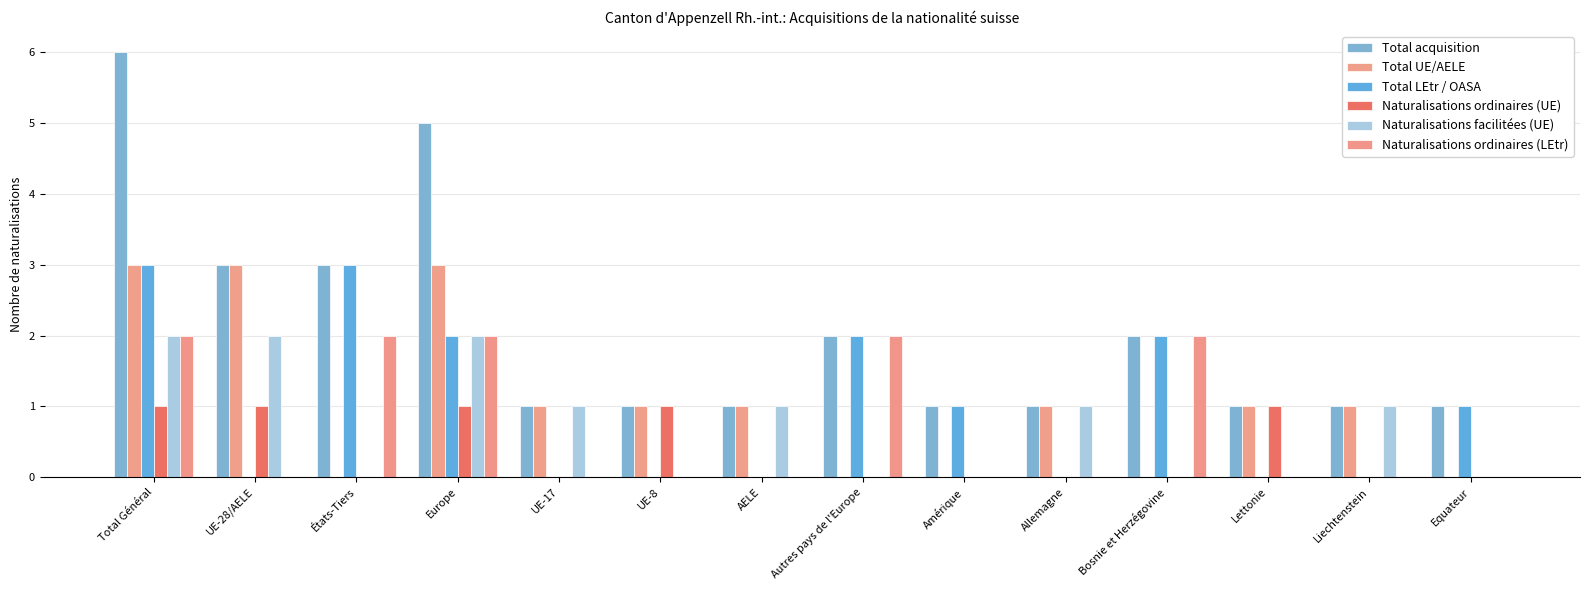

True or false: Total acquisition has a value of 1 at Allemagne.

True